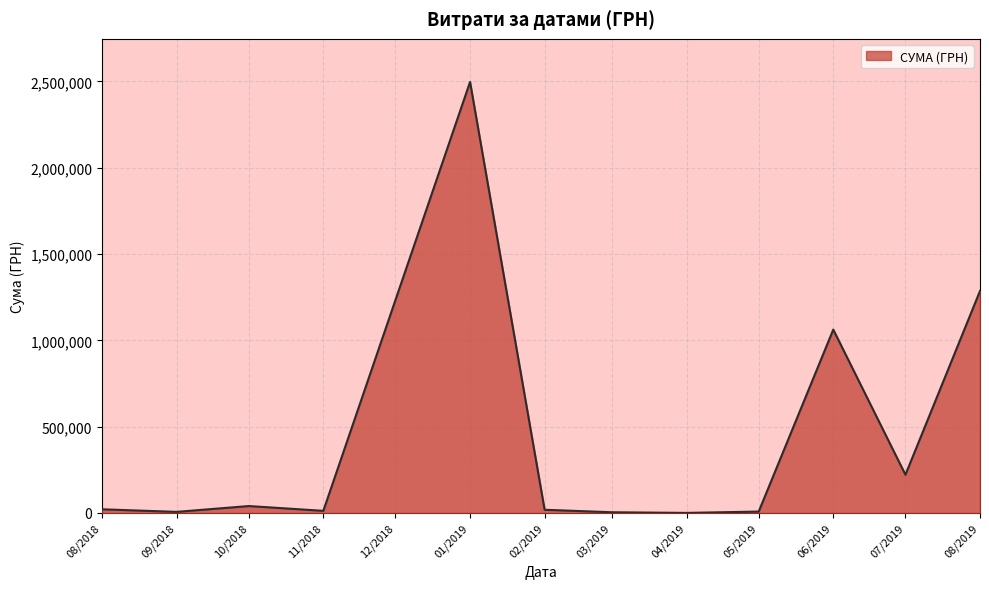

Which has a higher value, 07/2019 or 08/2019?

08/2019